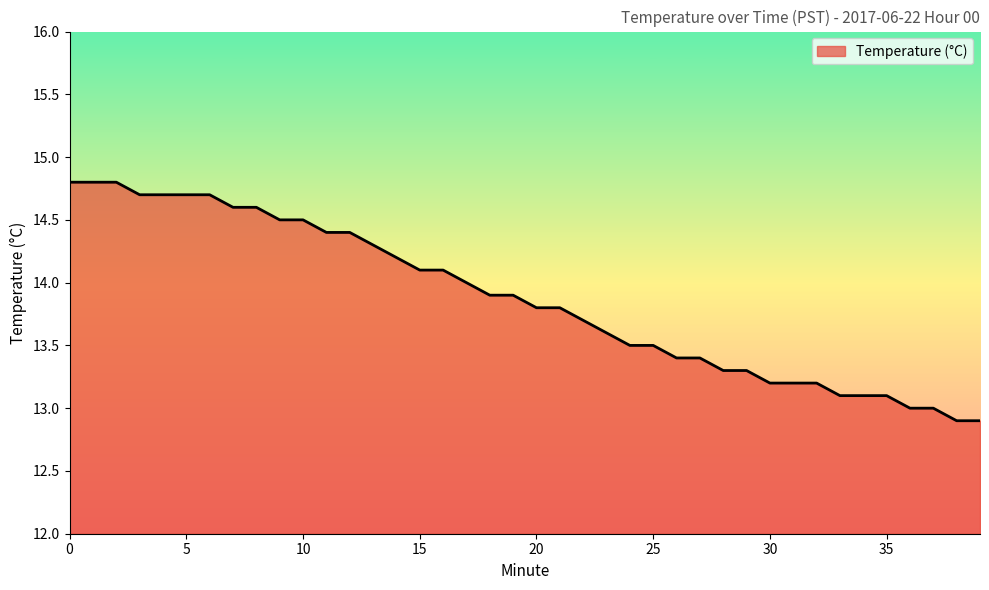

What is the maximum value shown in the chart?

14.8